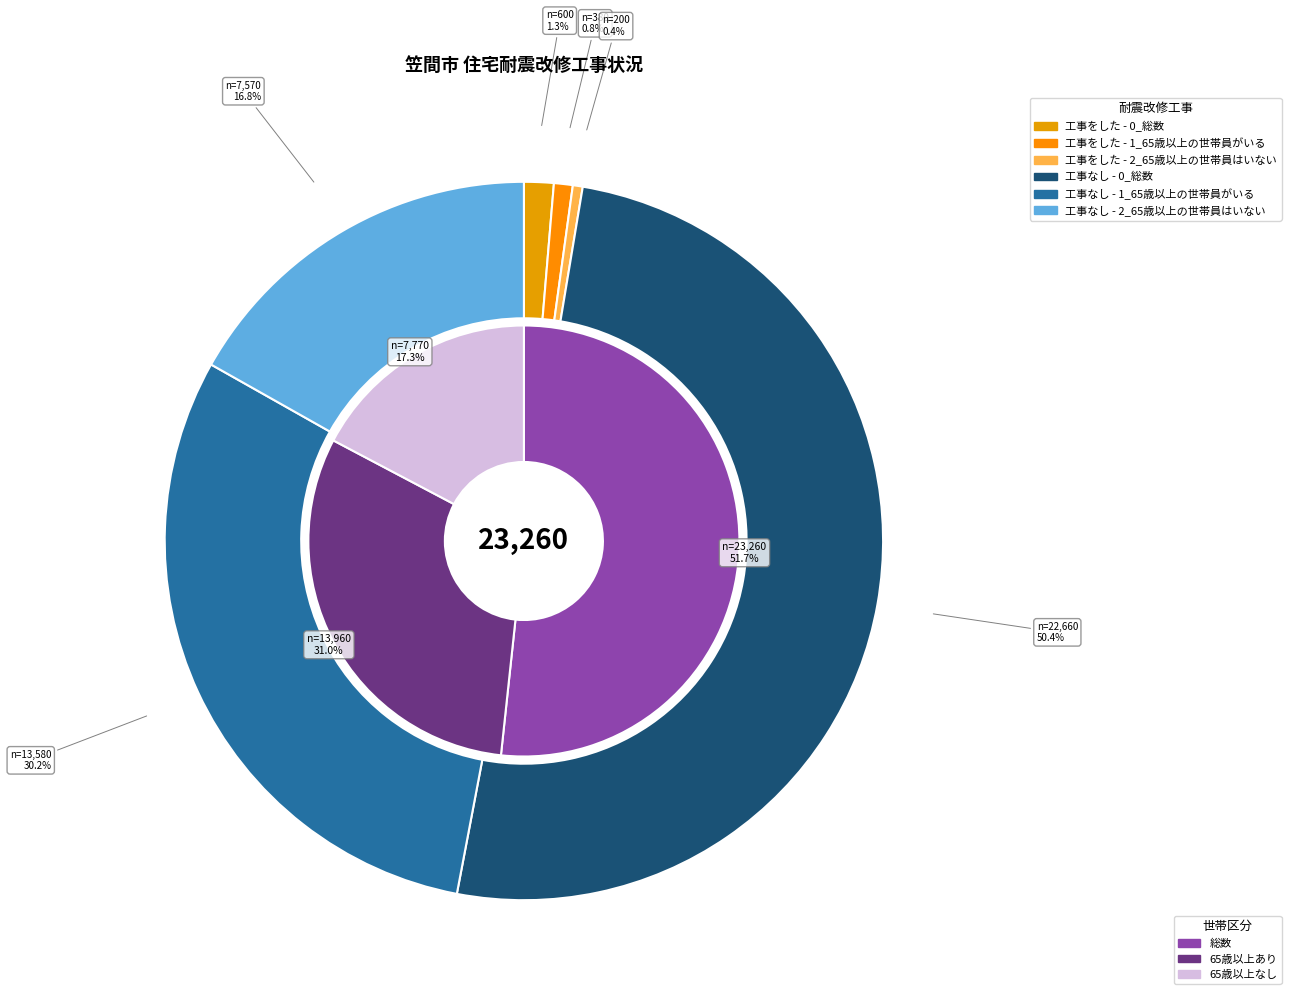

Which slice is the smallest?

2_65歳以上の世帯員はいない